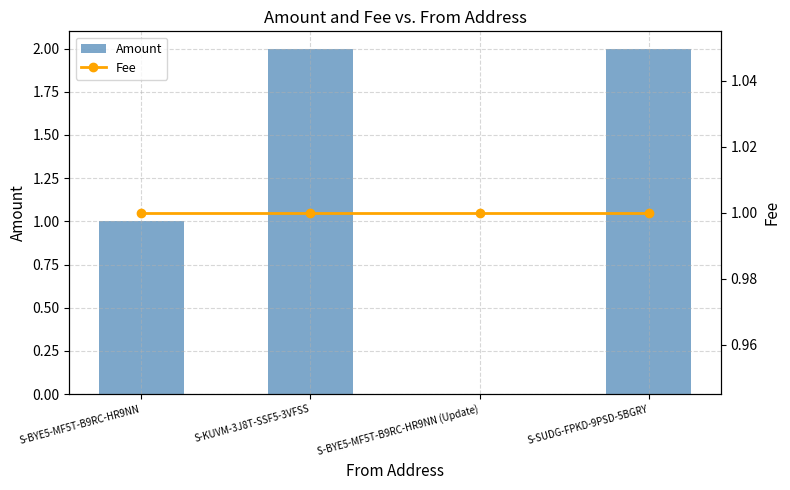

What is the label of the 2nd bar from the left?

S-KUVM-3J8T-SSF5-3VFSS